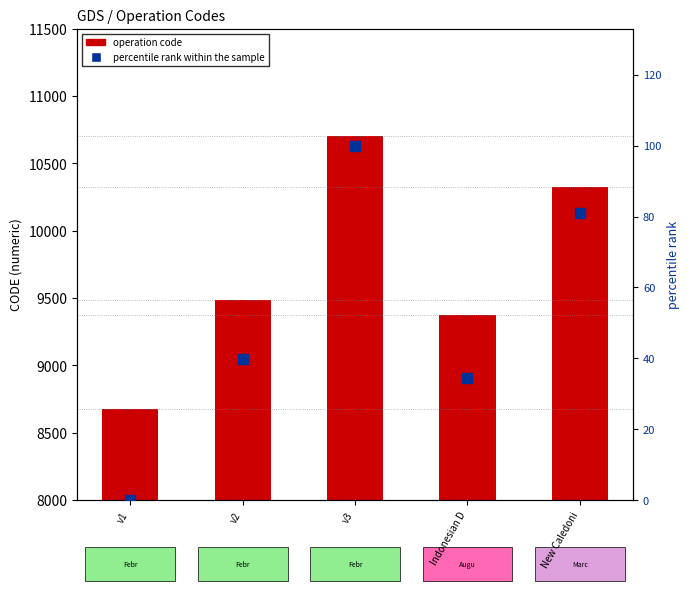

At which category is the sum across all series the highest?

v3